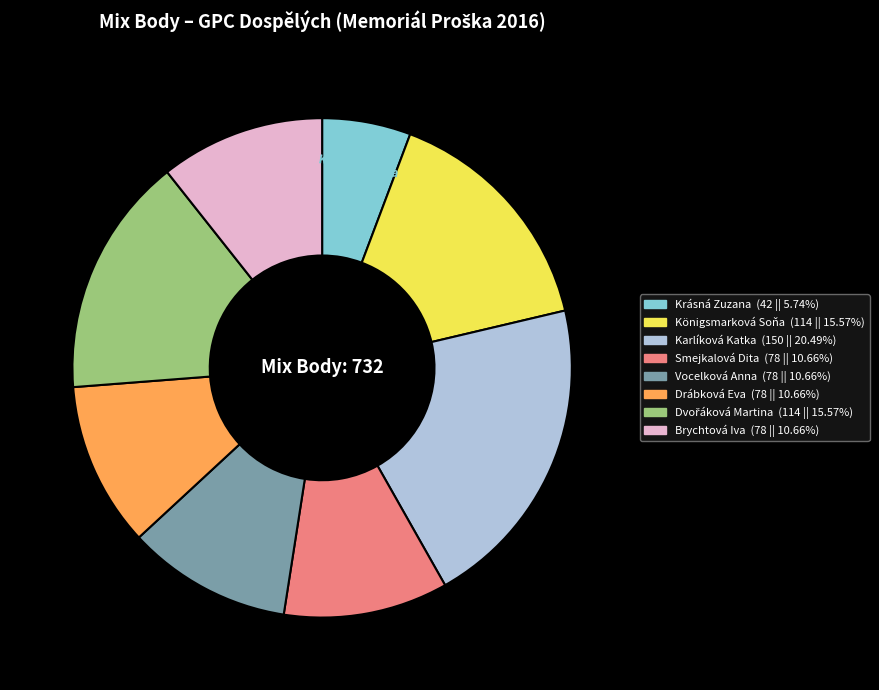

Do Königsmarková Soňa and Vocelková Anna together represent more than half of the pie?

No